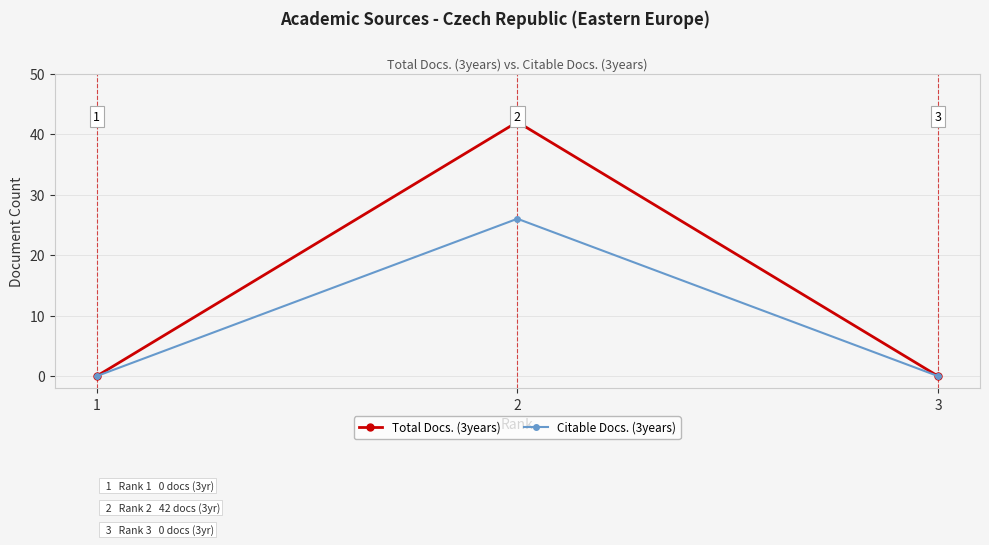

What is the sum of all Citable Docs. (3years) values?

26